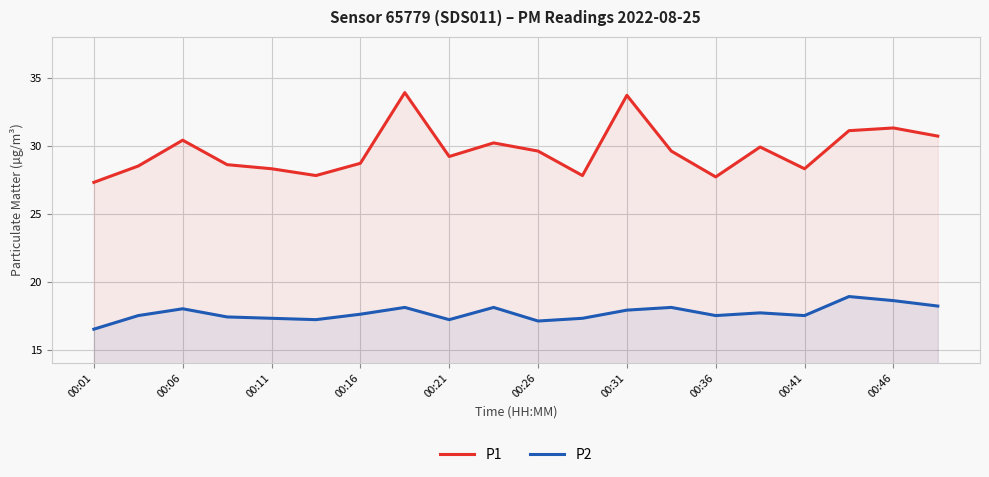

True or false: P2 has more than 2 interior local peaks.

True